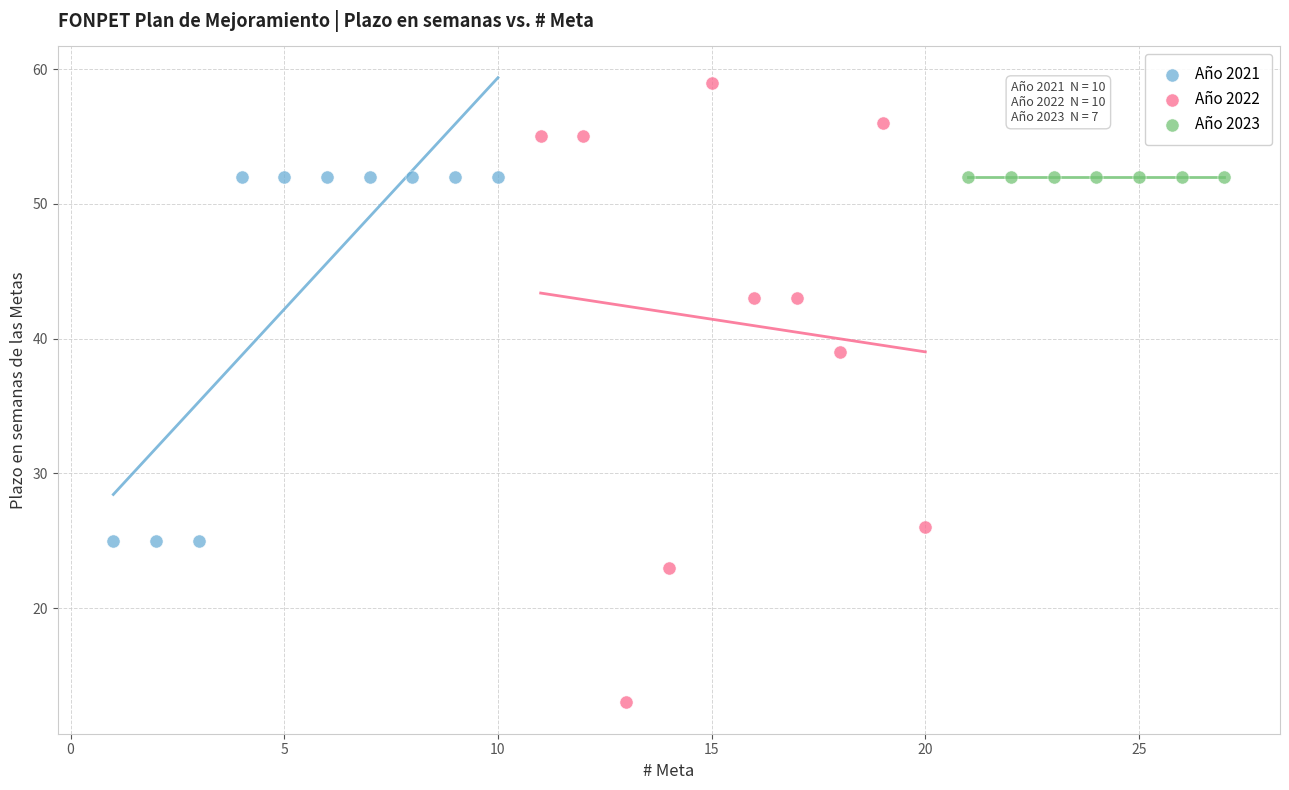

Which series reaches the minimum Y coordinate?

Año 2022